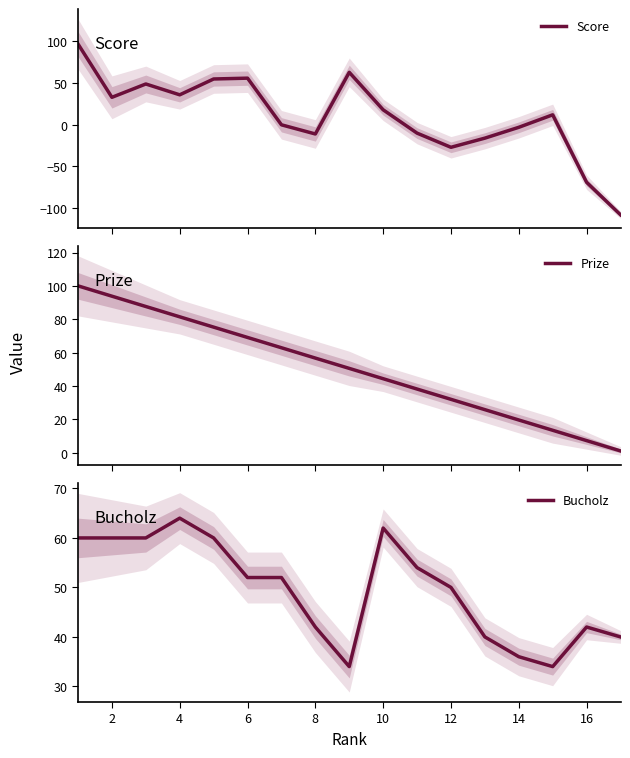

True or false: Score has more than 0 points higher than both neighbors.

True